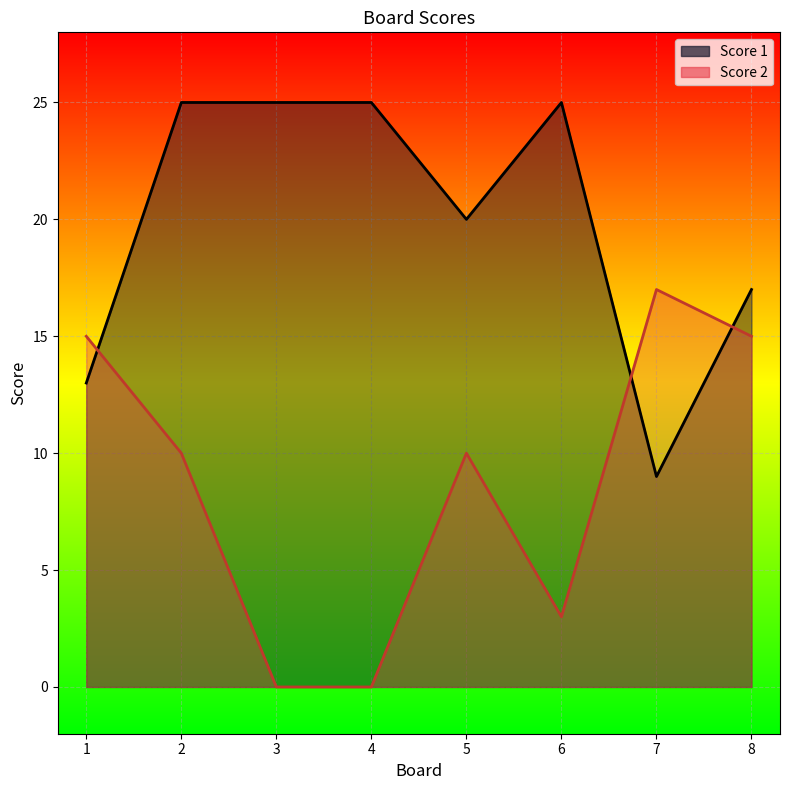

How many times do Score 2 and Score 1 cross each other?

3